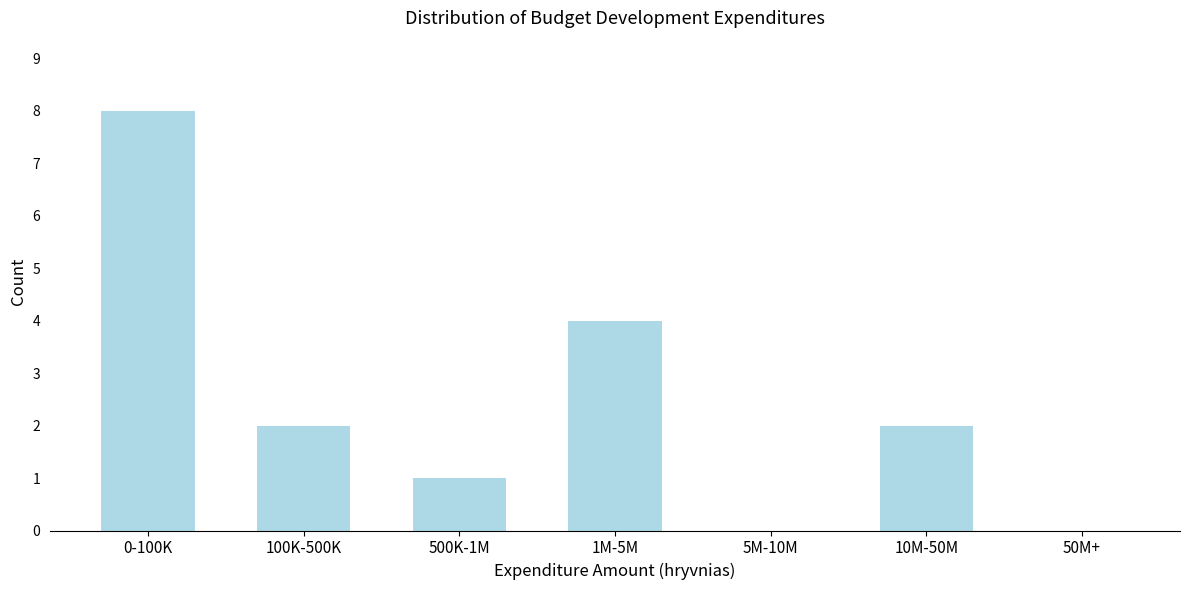

Reading left to right, transcribe all the data shown in this chart.

0-100K=8	100K-500K=2	500K-1M=1	1M-5M=4	5M-10M=0	10M-50M=2	50M+=0